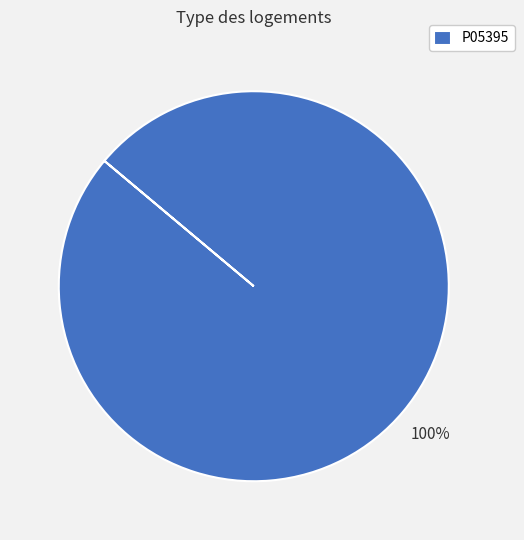

Which slice represents more than half of the pie?

P05395